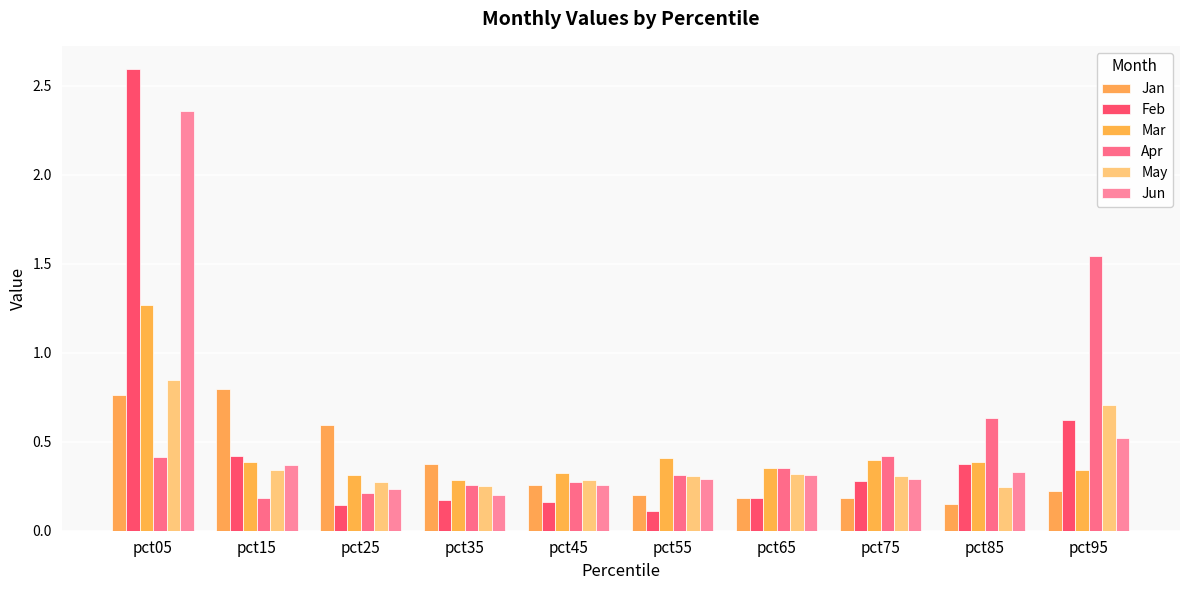

At how many categories does at least one series exceed 0?

10